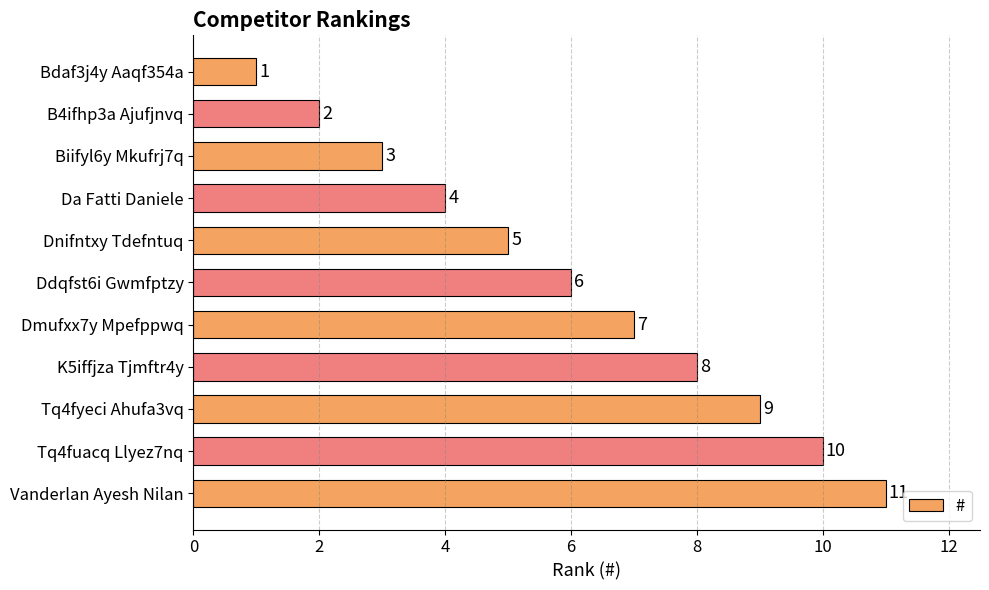

What is the difference between the maximum and minimum values?

10